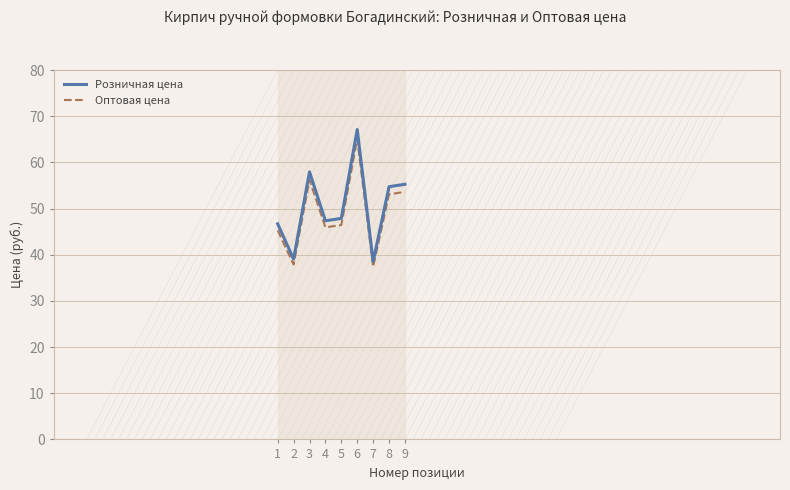

What is the difference between the Розничная цена values at 3 and 6?

9.2